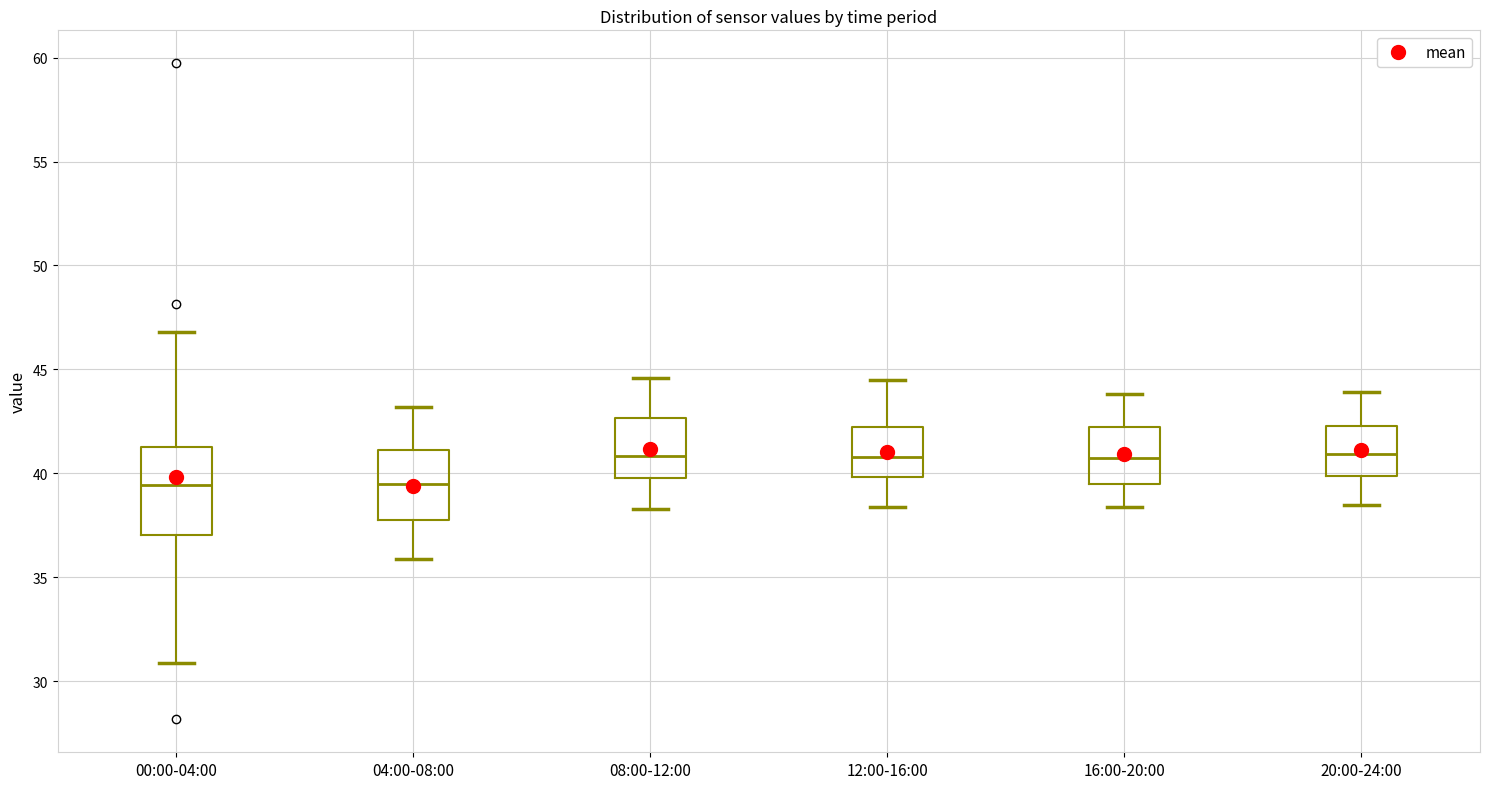

Reading left to right, read every box against the y-axis: the position of its median line, the range the box covers, and the ends of its whiskers. The values are not printed on the chart, so give them approximately, as read against the axis.

00:00-04:00: median 39.5, box 37.0 to 41.5, whiskers 31.0 to 47.0
04:00-08:00: median 39.5, box 38.0 to 41.0, whiskers 36.0 to 43.0
08:00-12:00: median 41.0, box 40.0 to 42.5, whiskers 38.5 to 44.5
12:00-16:00: median 41.0, box 40.0 to 42.0, whiskers 38.5 to 44.5
16:00-20:00: median 41.0, box 39.5 to 42.5, whiskers 38.5 to 44.0
20:00-24:00: median 41.0, box 40.0 to 42.5, whiskers 38.5 to 44.0